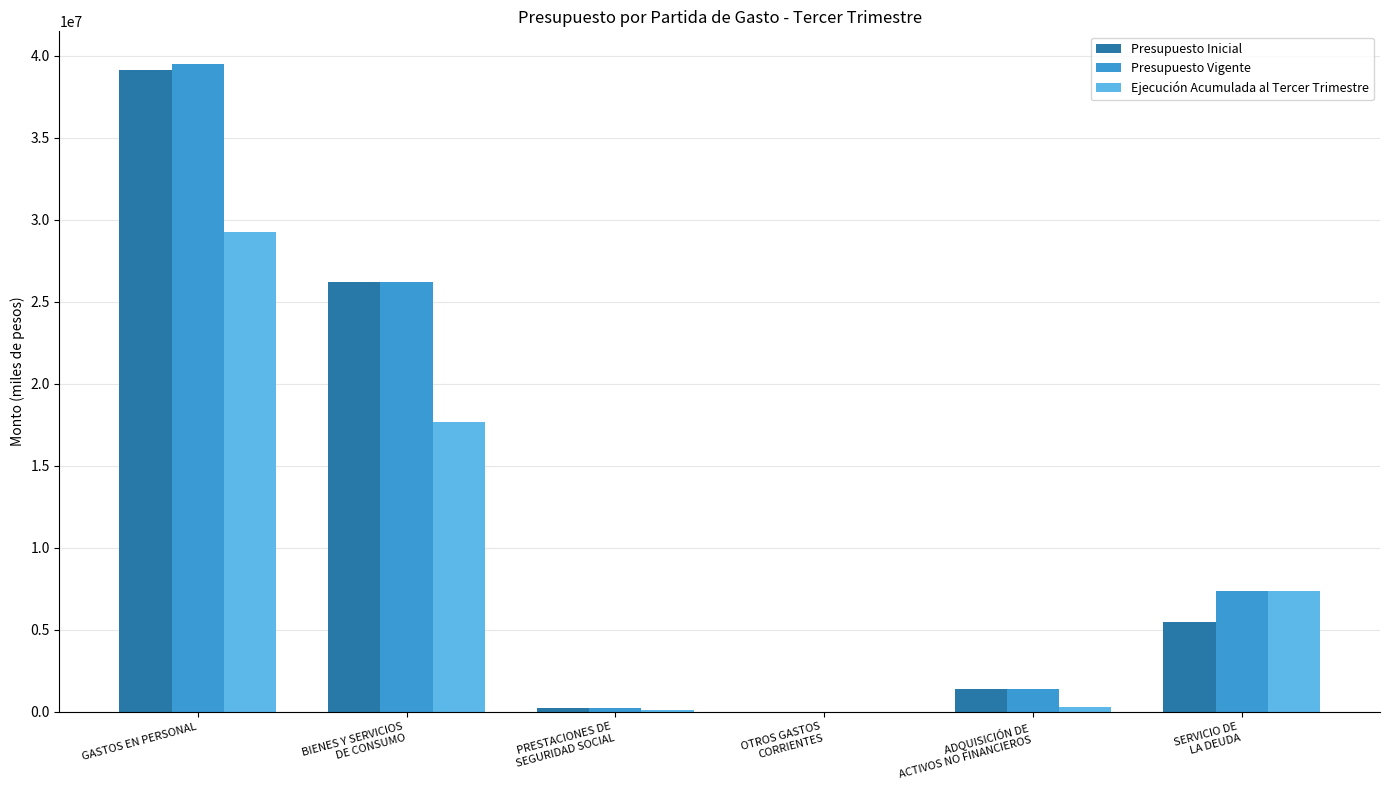

At which category does the chart reach its peak across all series?

GASTOS EN PERSONAL